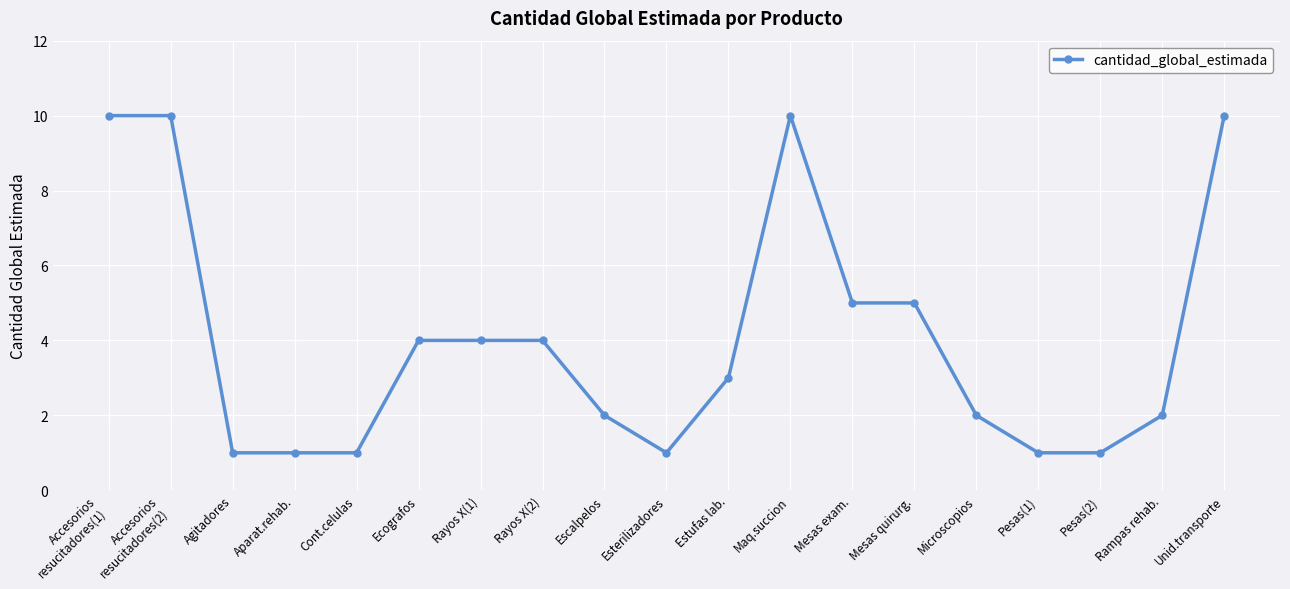

True or false: the data shows 3 at Microscopios.

False